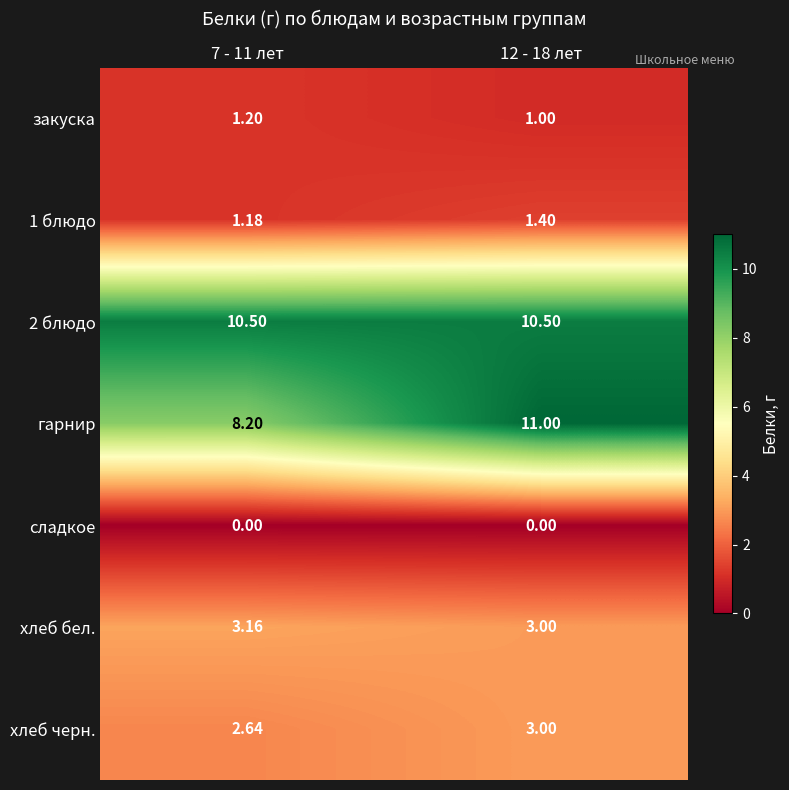

Which series changed the most between 7 - 11 лет and 12 - 18 лет?

гарнир